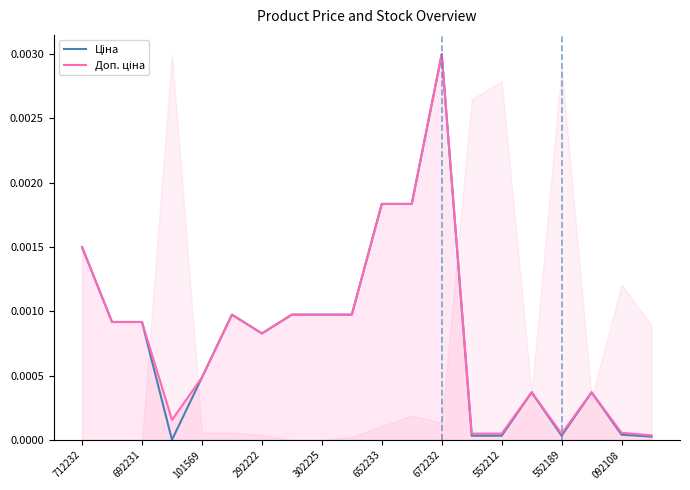

What are all the series names shown in the legend?

Ціна, Доп. ціна